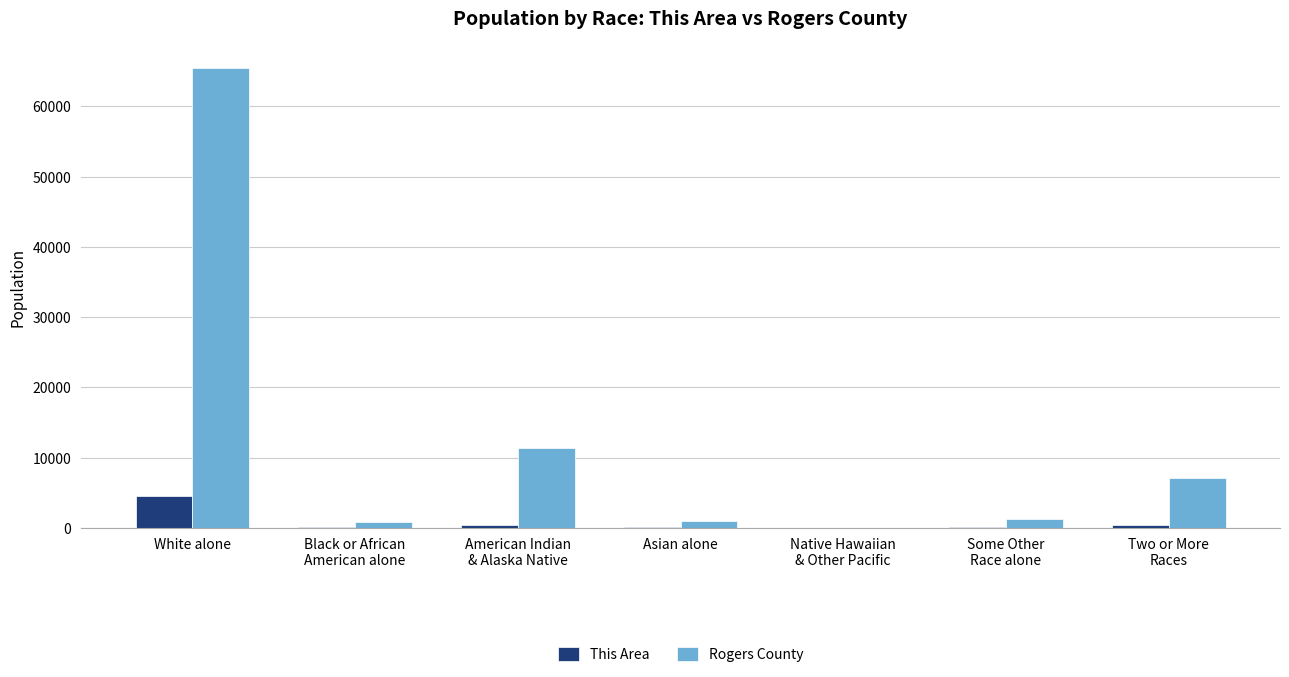

At which category is the sum across all series the highest?

White alone